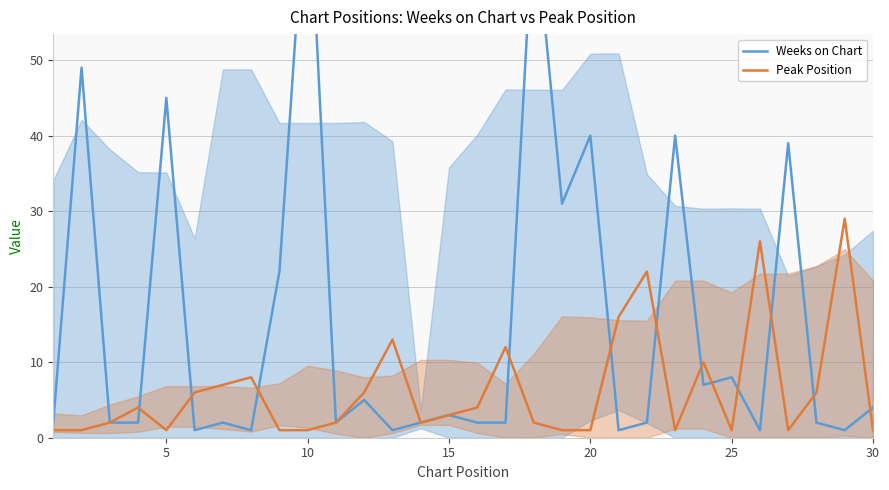

The value of Peak Position at 15 is 3. True or false?

True